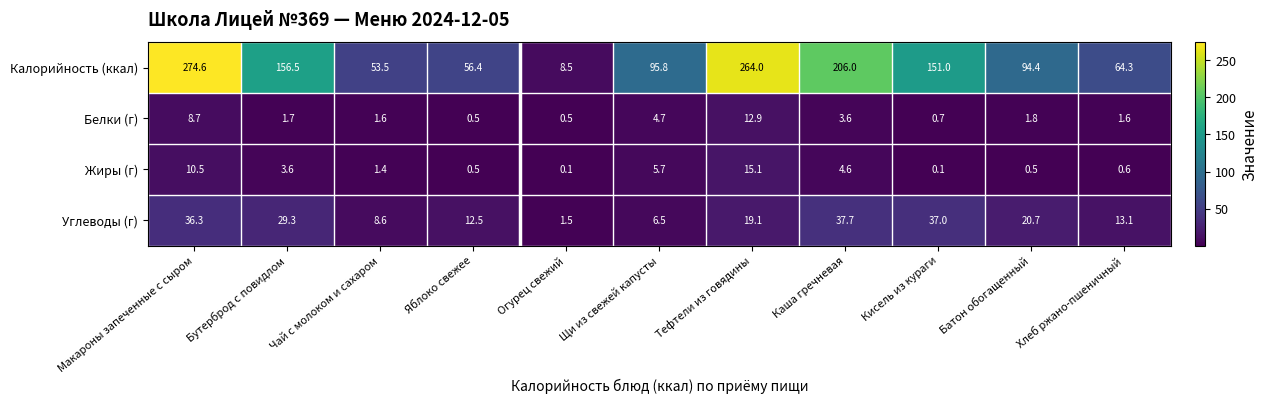

At which category is the sum across all series the highest?

Макароны запеченные с сыром